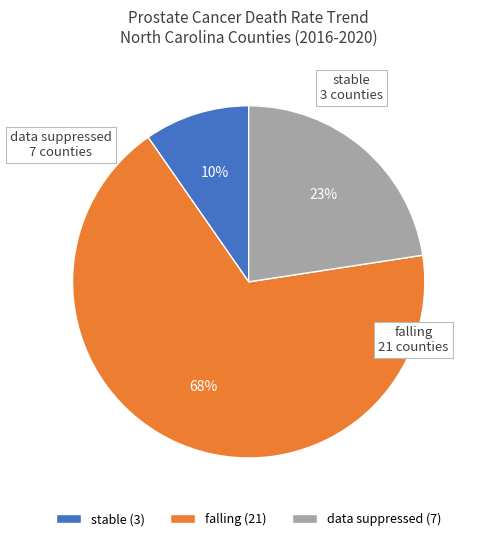

Count the number of slices in the pie.

3